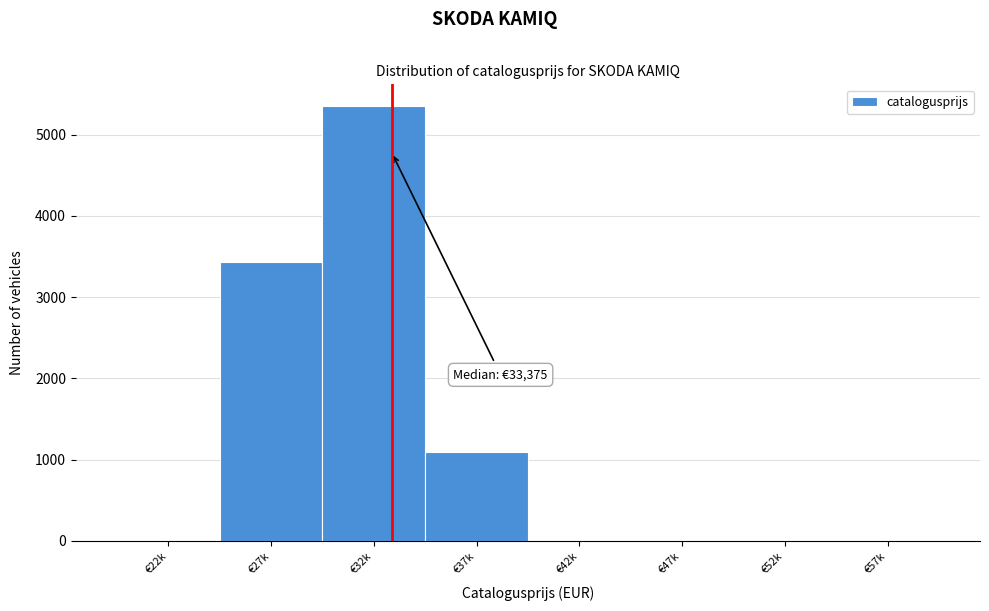

Reading left to right, list all the values displayed in this chart.

€22k=0	€27k=3435	€32k=5351	€37k=1095	€42k=0	€47k=0	€52k=0	€57k=0